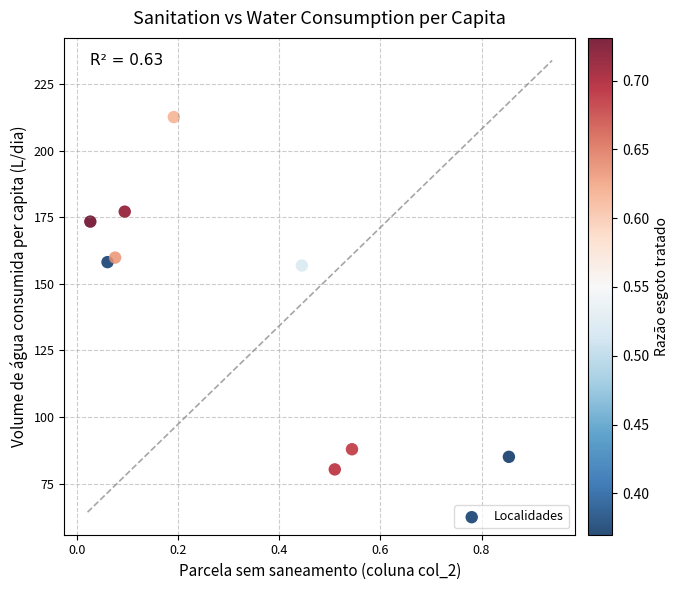

What is the range of X values (max minus min)?

0.8